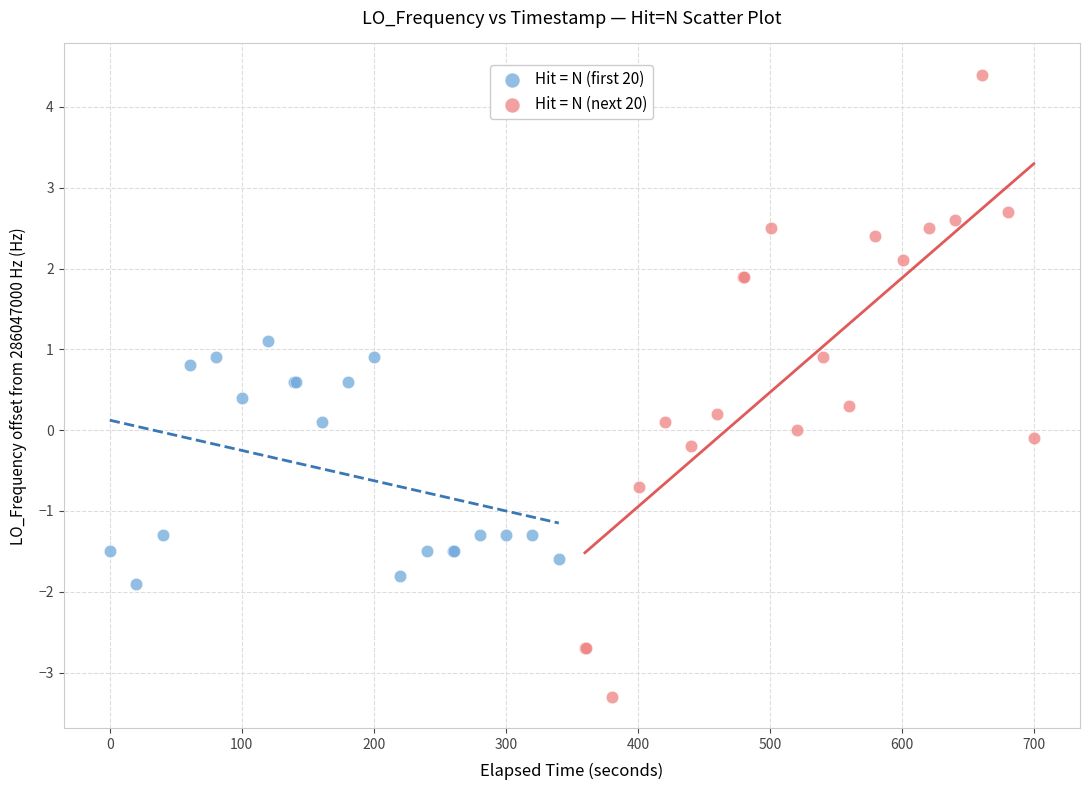

Which series contains the lowest Y value?

Hit = N (next 20)